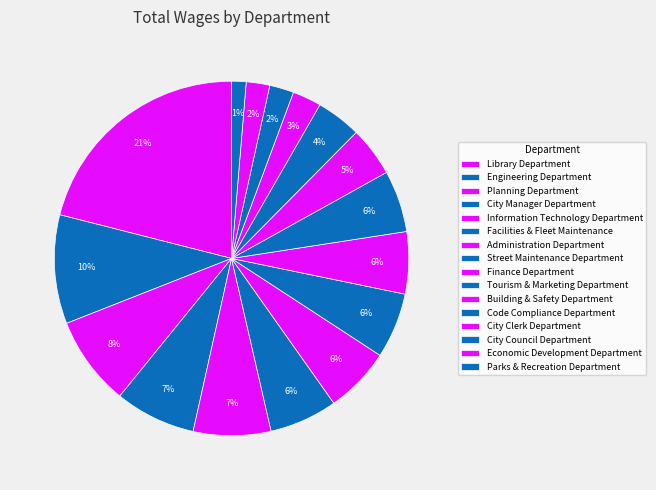

Rank the categories by value from highest to lowest.

Library Department, Engineering Department, Planning Department, City Manager Department, Information Technology Department, Facilities & Fleet Maintenance, Administration Department, Street Maintenance Department, Finance Department, Tourism & Marketing Department, Building & Safety Department, Code Compliance Department, City Clerk Department, City Council Department, Economic Development Department, Parks & Recreation Department